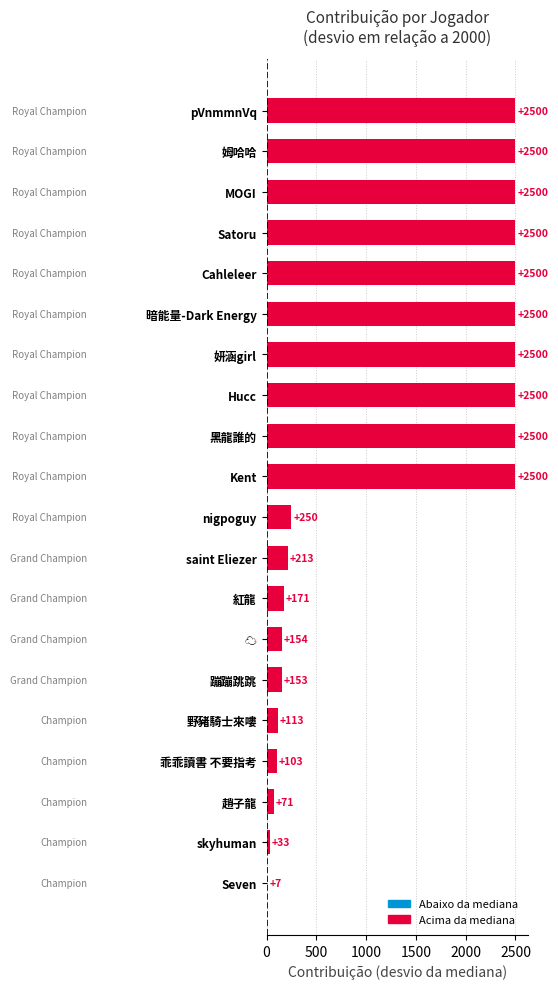

What is the sum of all values?

26268